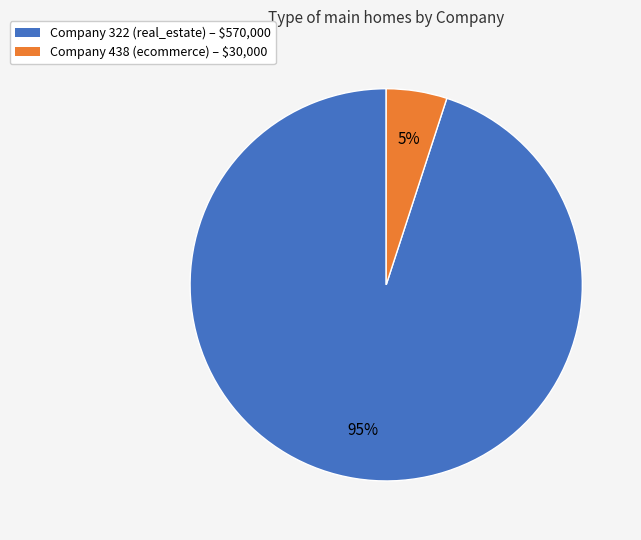

To the nearest percent, what is the difference between the largest and smallest slice percentages?

90%